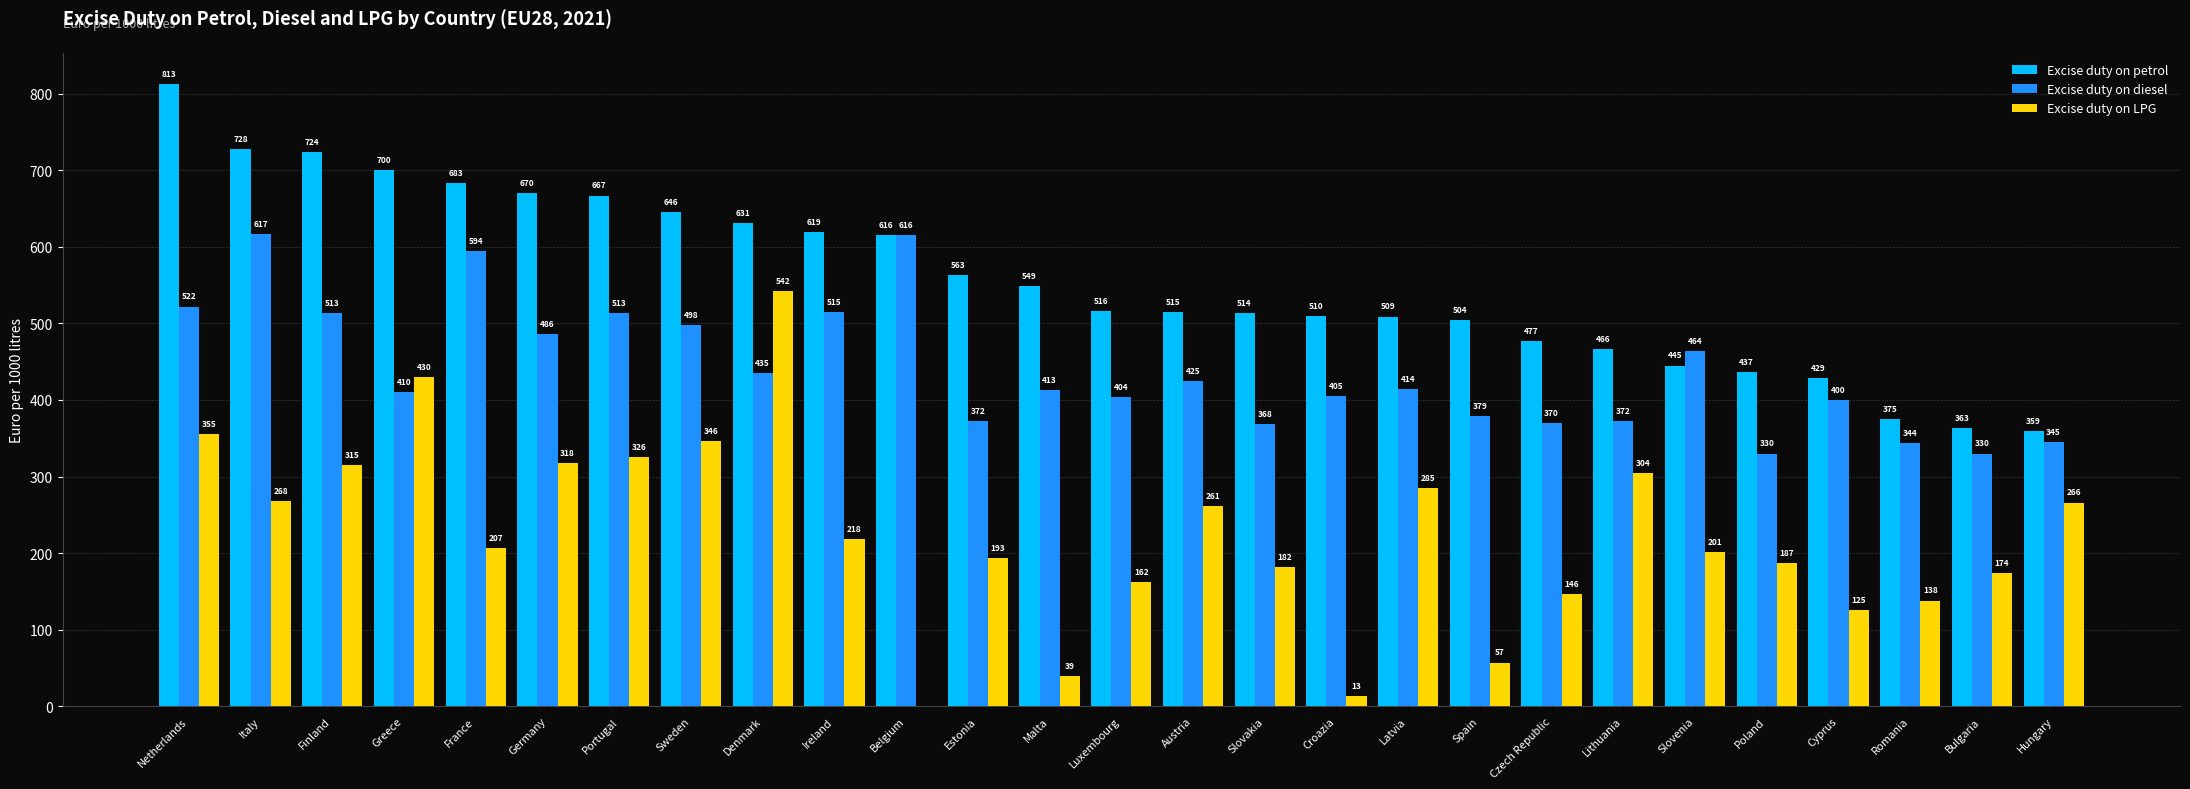

At which label does Excise duty on LPG reach its peak?

Denmark